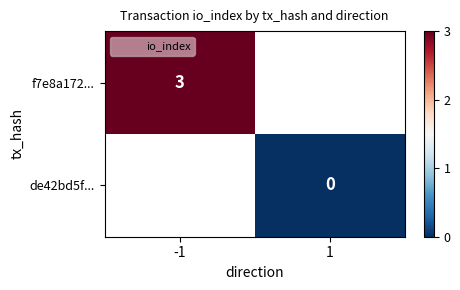

Is the value of f7e8a172... at -1 greater than the value of de42bd5f... at 1?

Yes